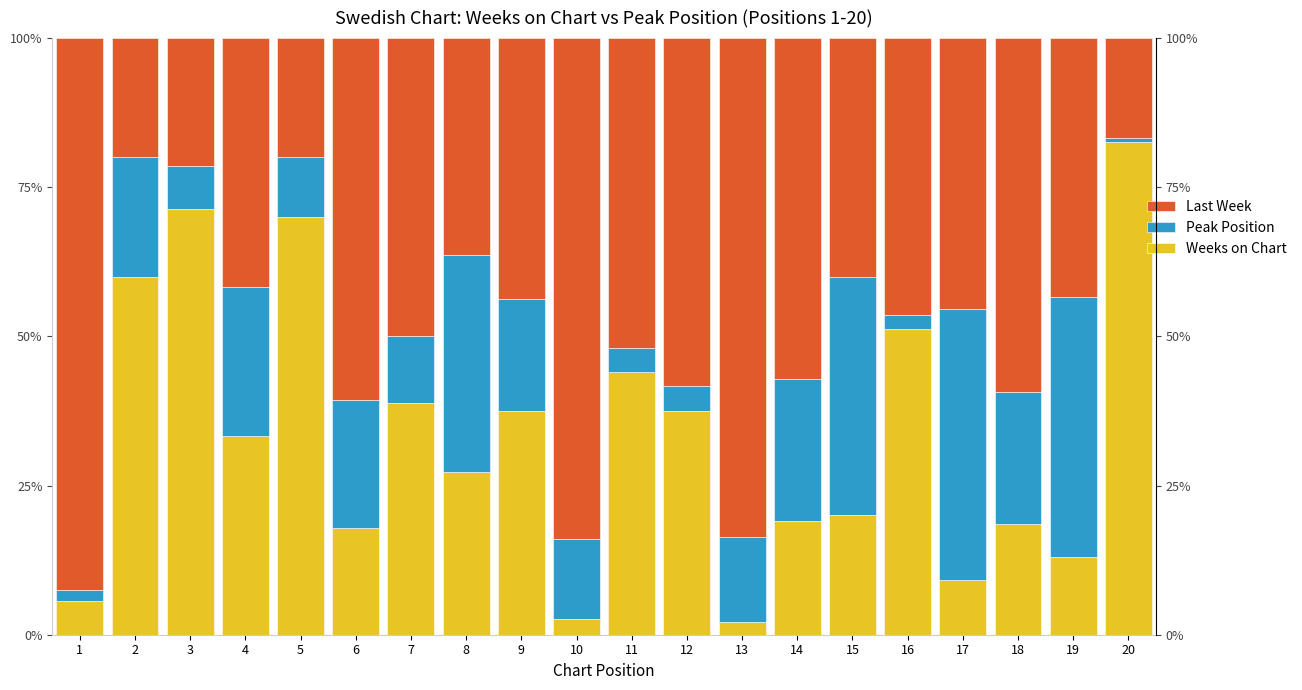

How many data points does each series have?

20